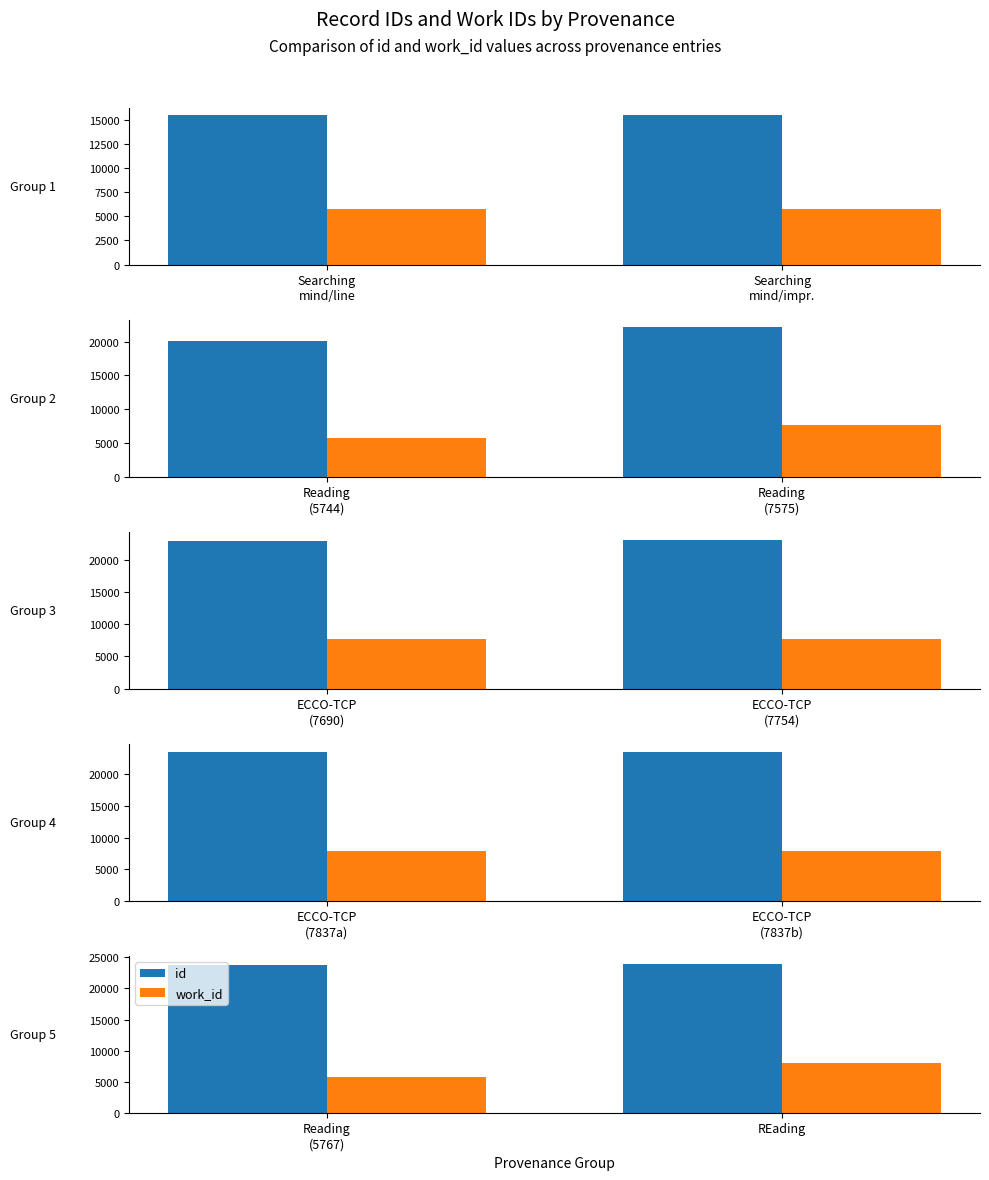

At REading, list the series in order from largest to smallest.

id, work_id